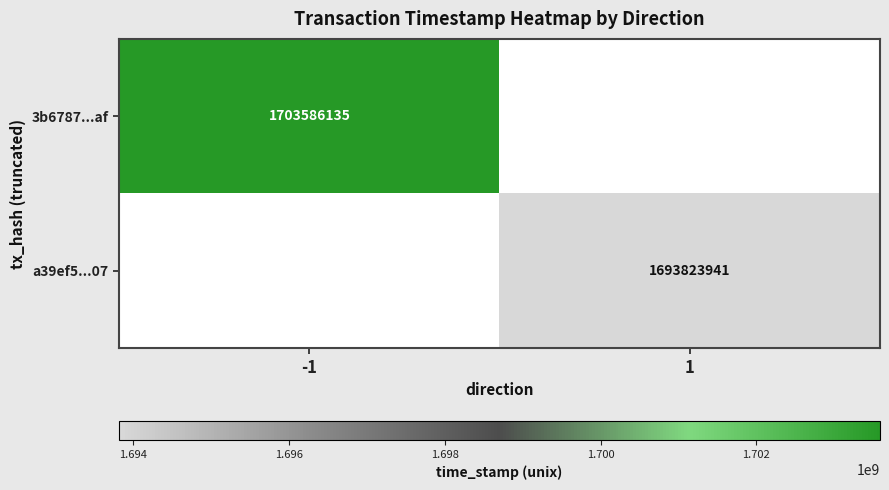

The value of a39ef5...07 at 1 is 1693823941. True or false?

True